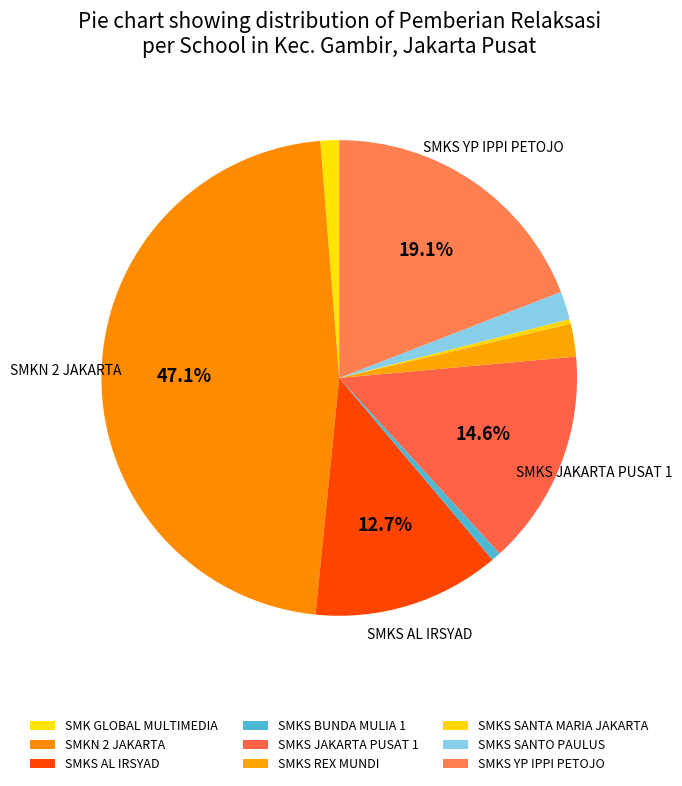

Is SMKS REX MUNDI the majority of the pie?

No